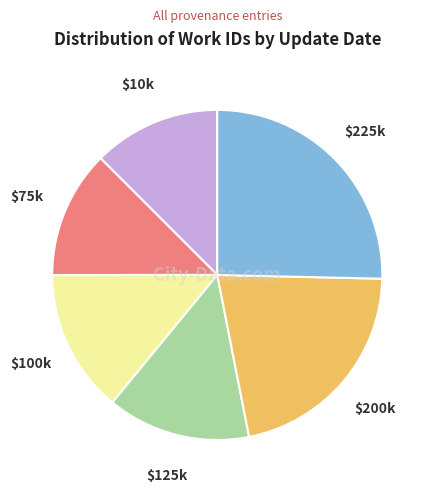

Is there a majority slice in this chart?

No